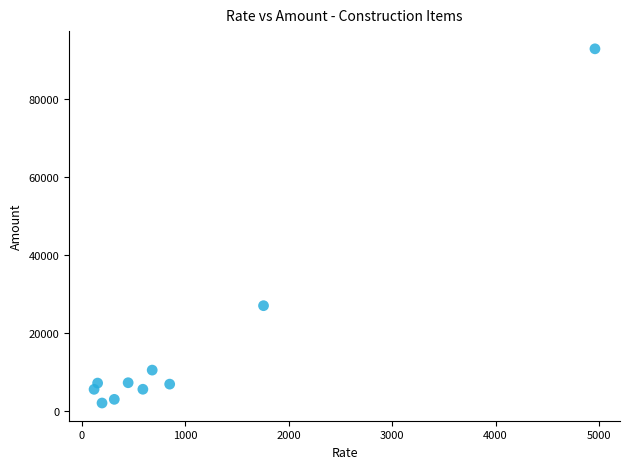

What is the range of X values (max minus min)?

4844.2